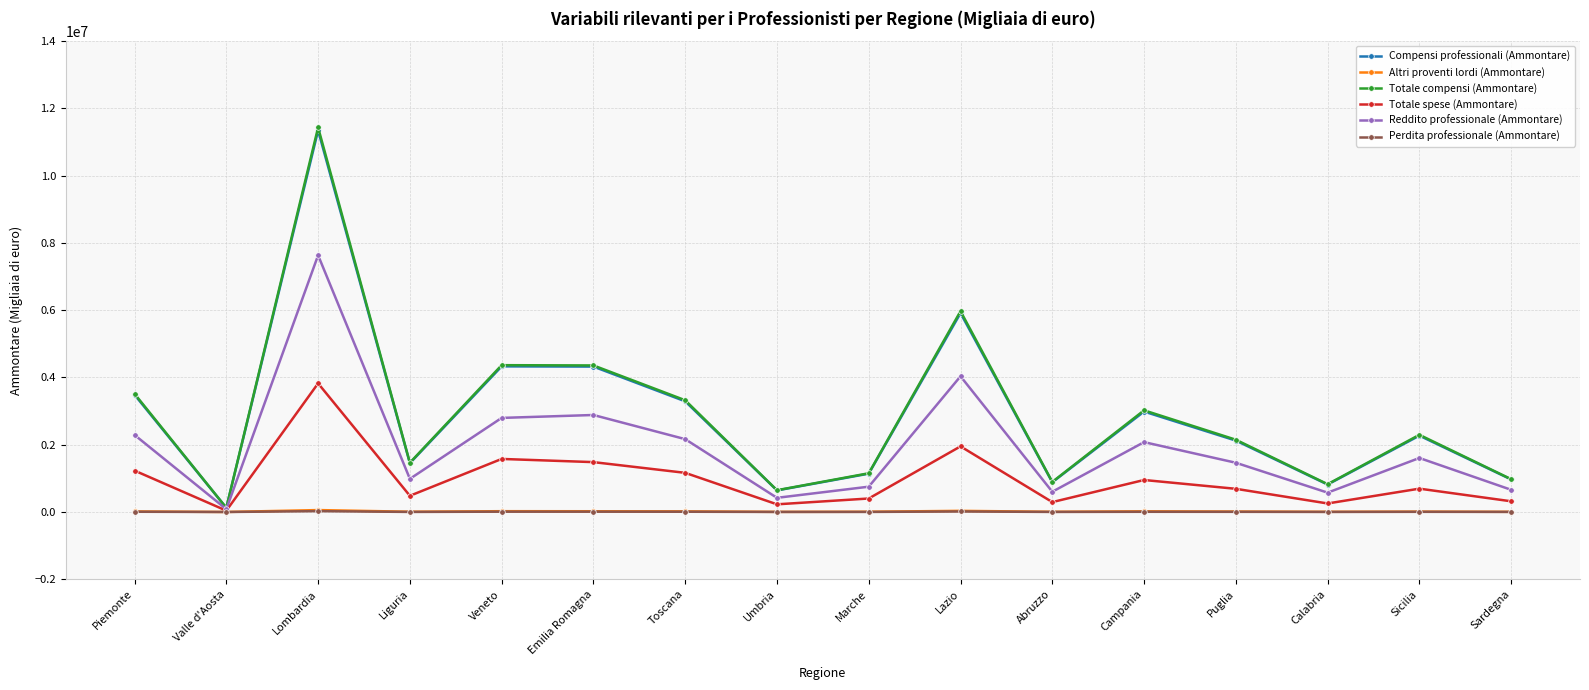

The Totale compensi (Ammontare) series shows 813269 at Liguria. True or false?

False